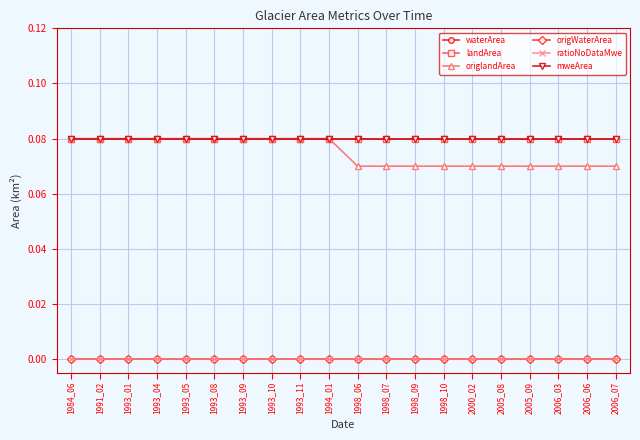

Between 1993_09 and 1993_05, which is larger?

1993_09